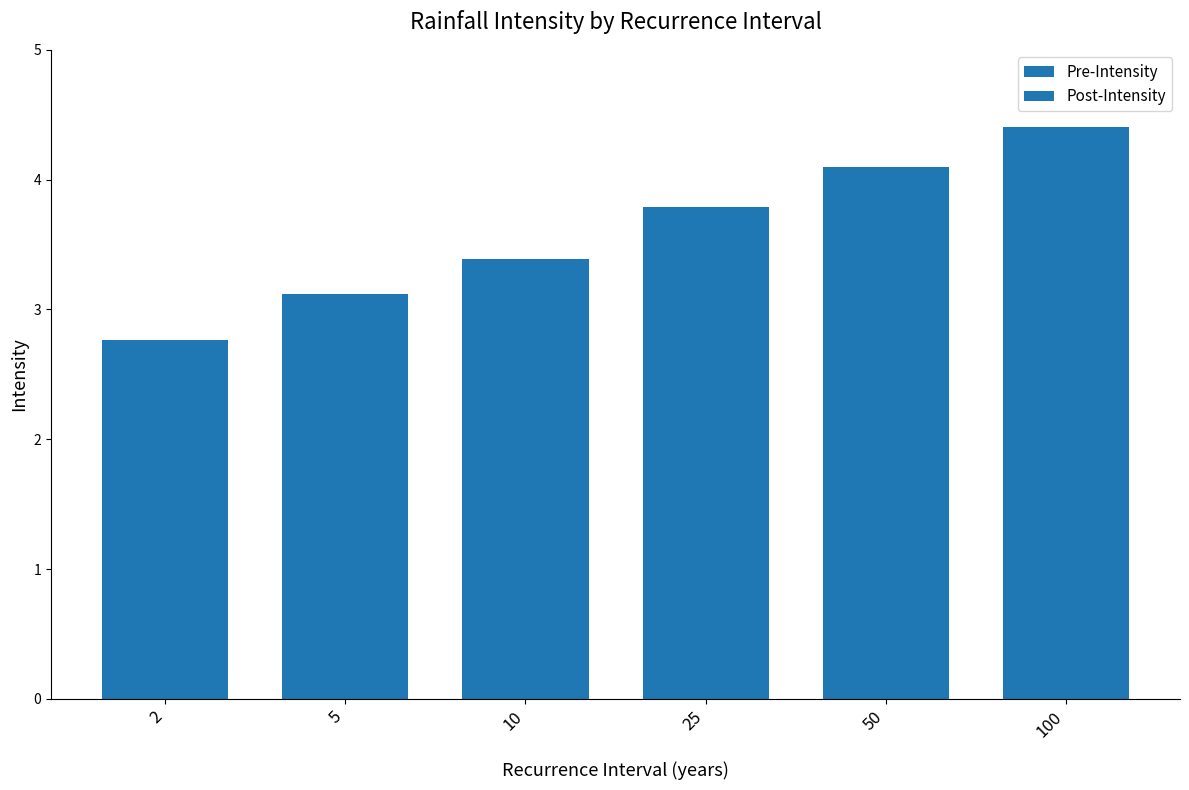

How many series are shown in this chart?

2